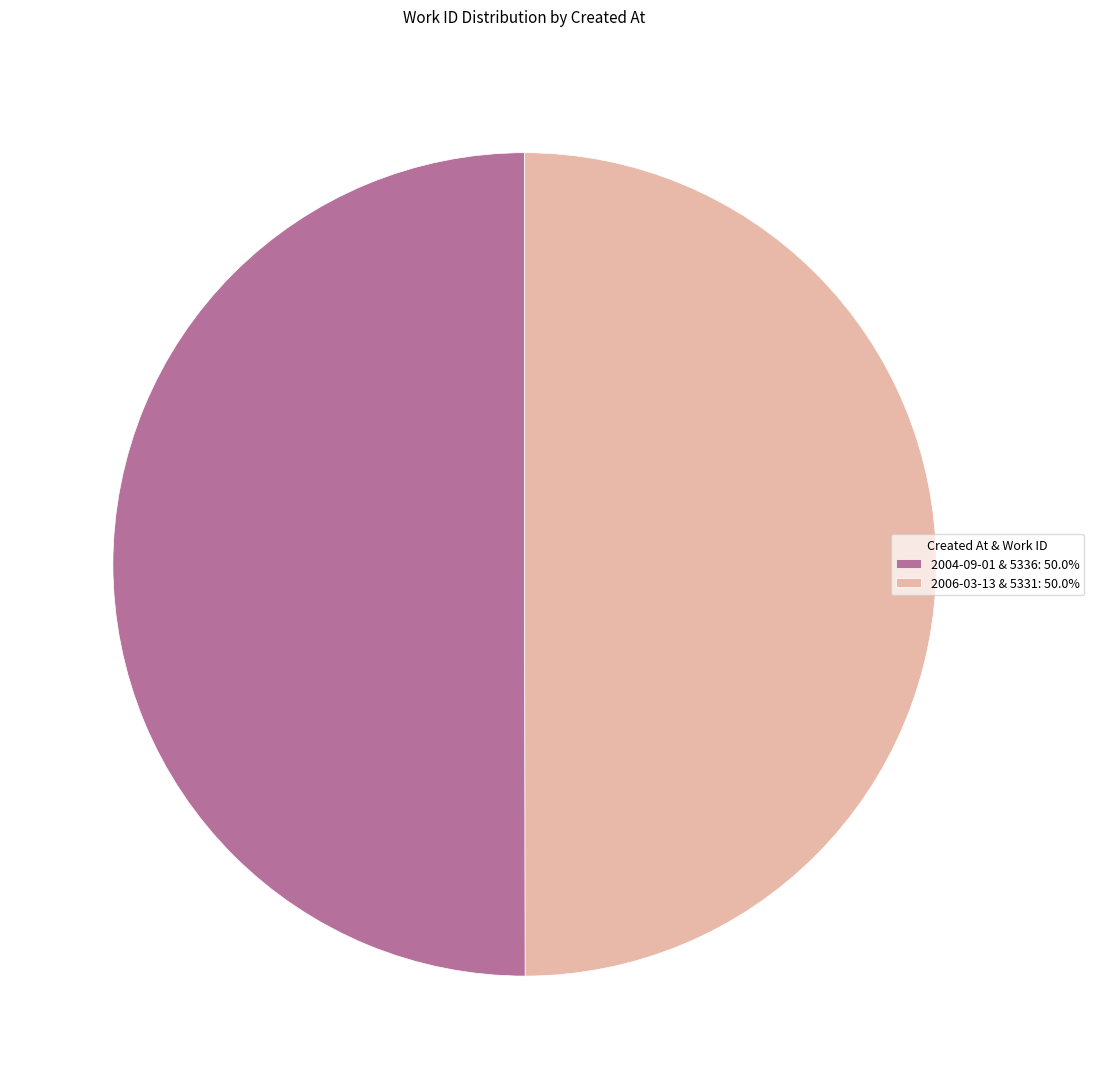

How many segments does this pie chart have?

2